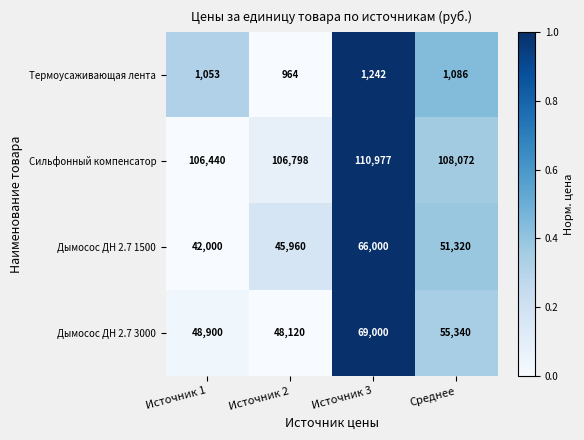

The value of Сильфонный компенсатор at Среднее is 31792. True or false?

False